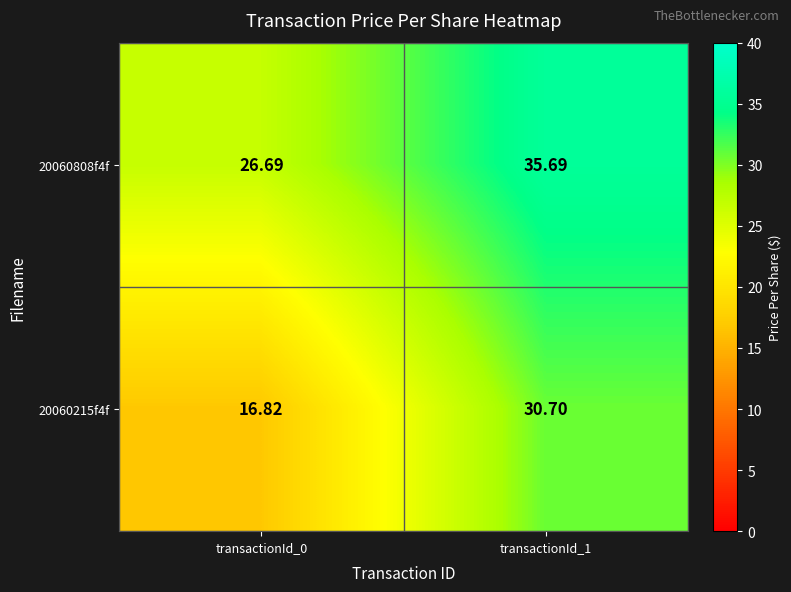

How many data points in 20060808f4f are less than 35?

1